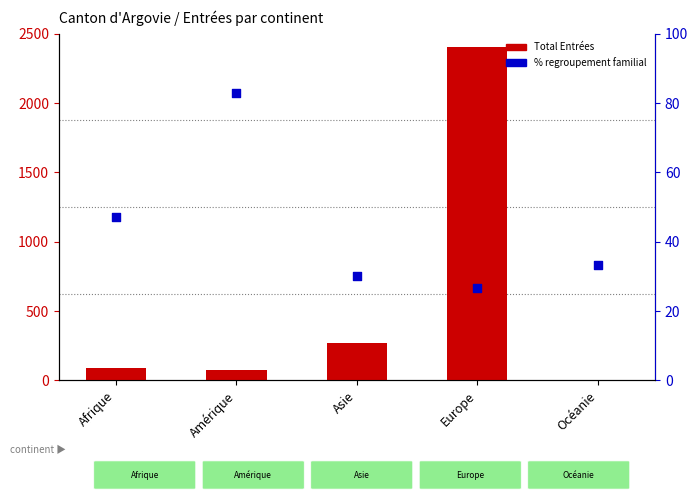

Is the value of % regroupement familial at Amérique greater than the value of Total Entrées at Afrique?

No